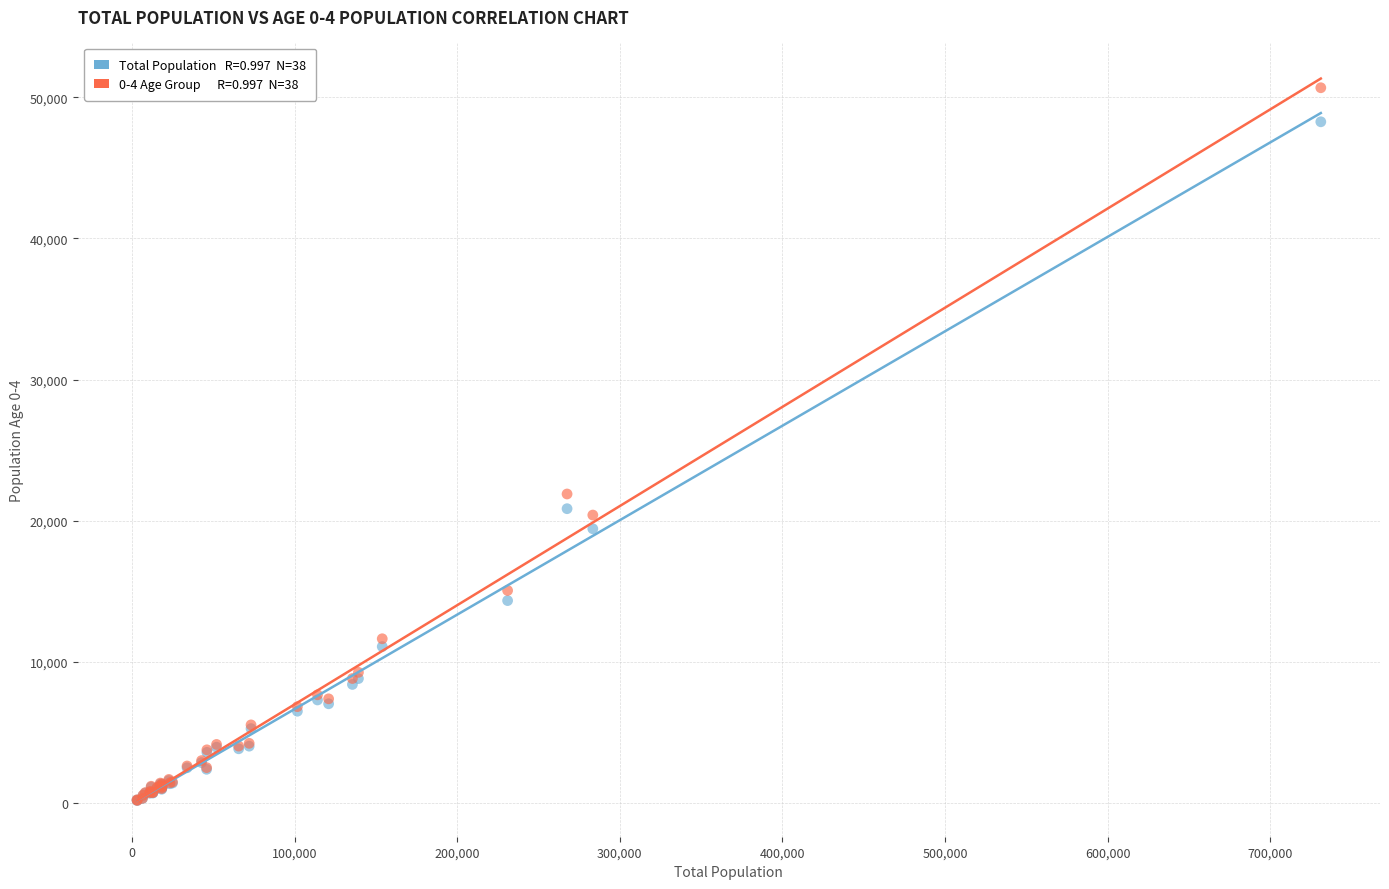

Across all series, what Y value is closest to 25424?

21891.5